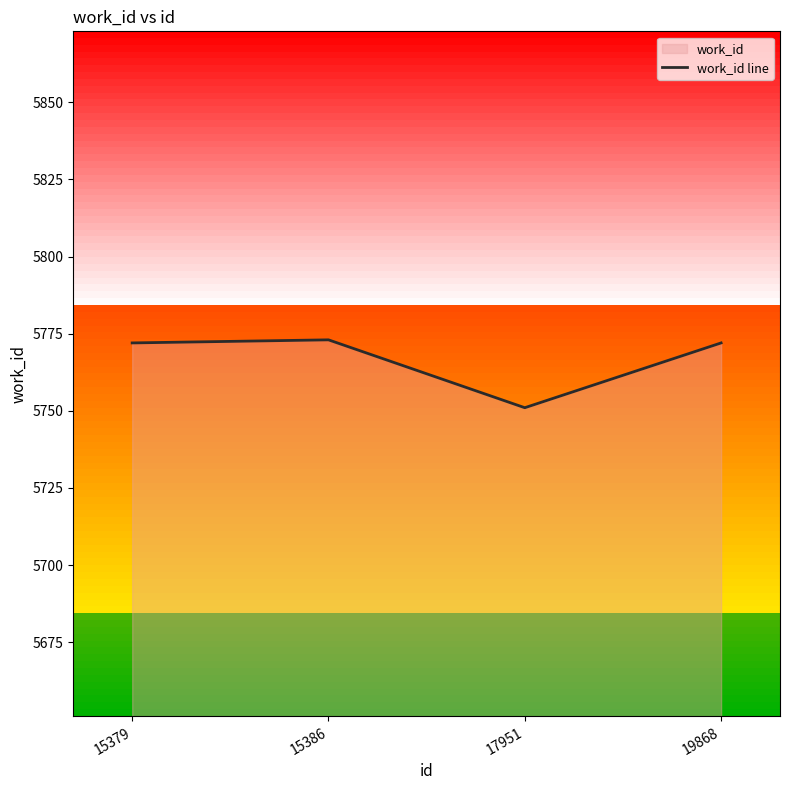

Rank the categories by value from lowest to highest.

17951, 15379, 19868, 15386